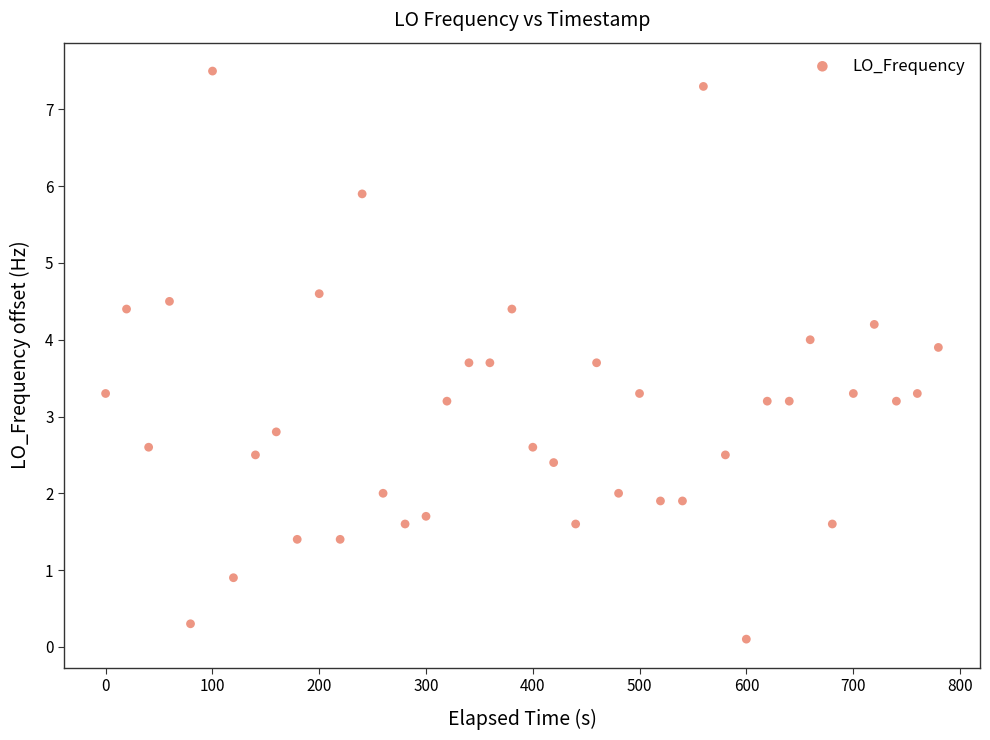

What is the range of X values (max minus min)?

779.7